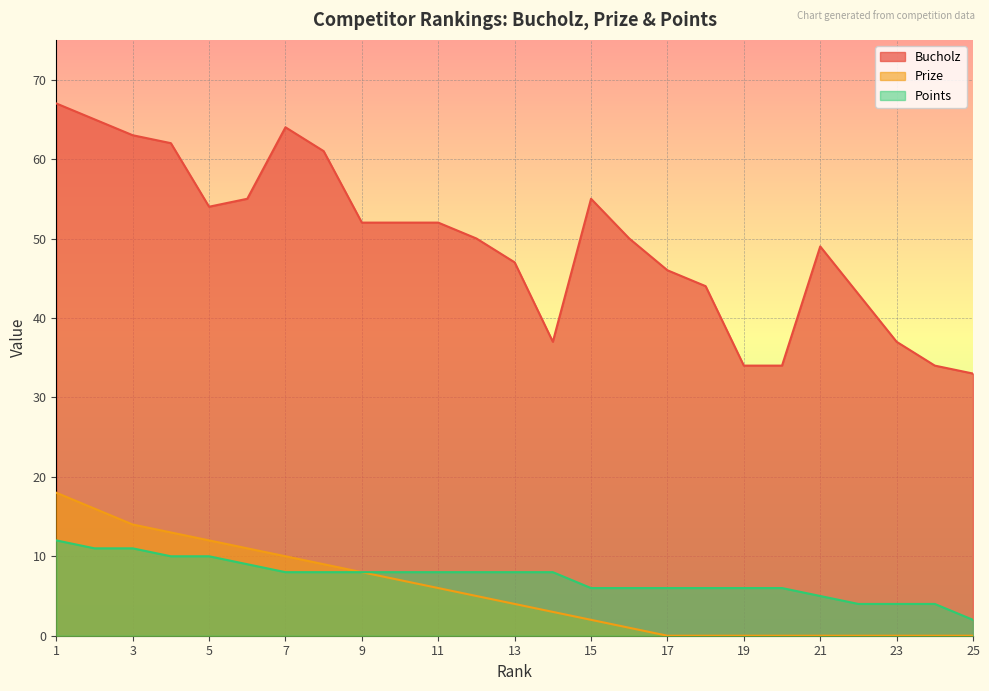

True or false: Points has more than 1 interior local peaks.

False